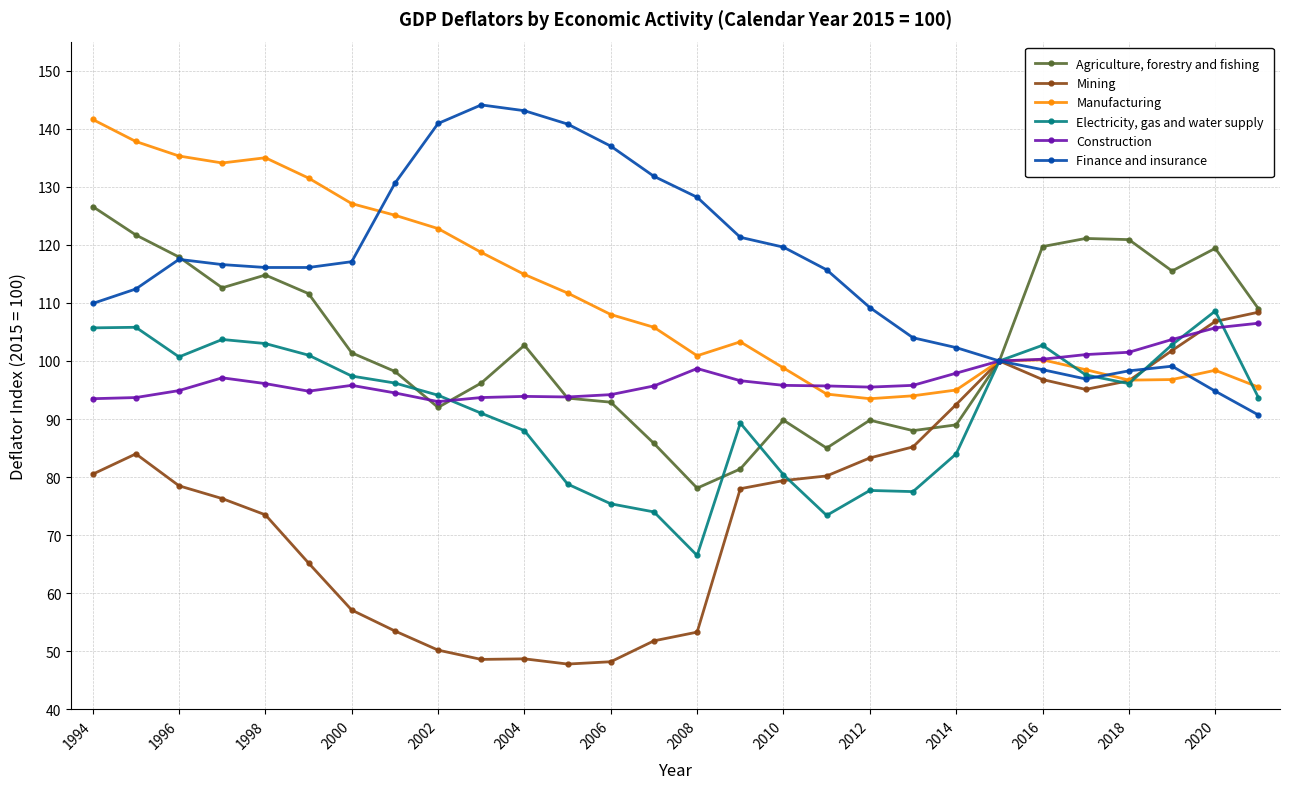

Which series has the largest total across all categories?

Finance and insurance